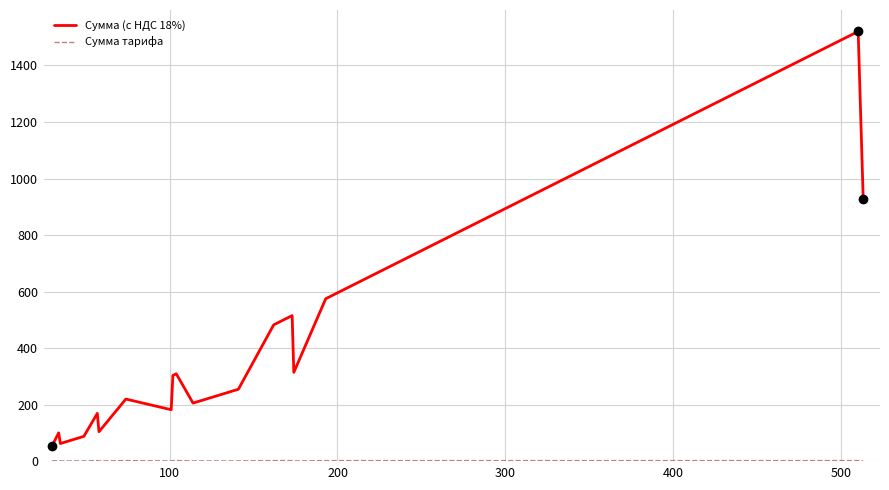

What value does the Сумма тарифа series have at 100?

3.0